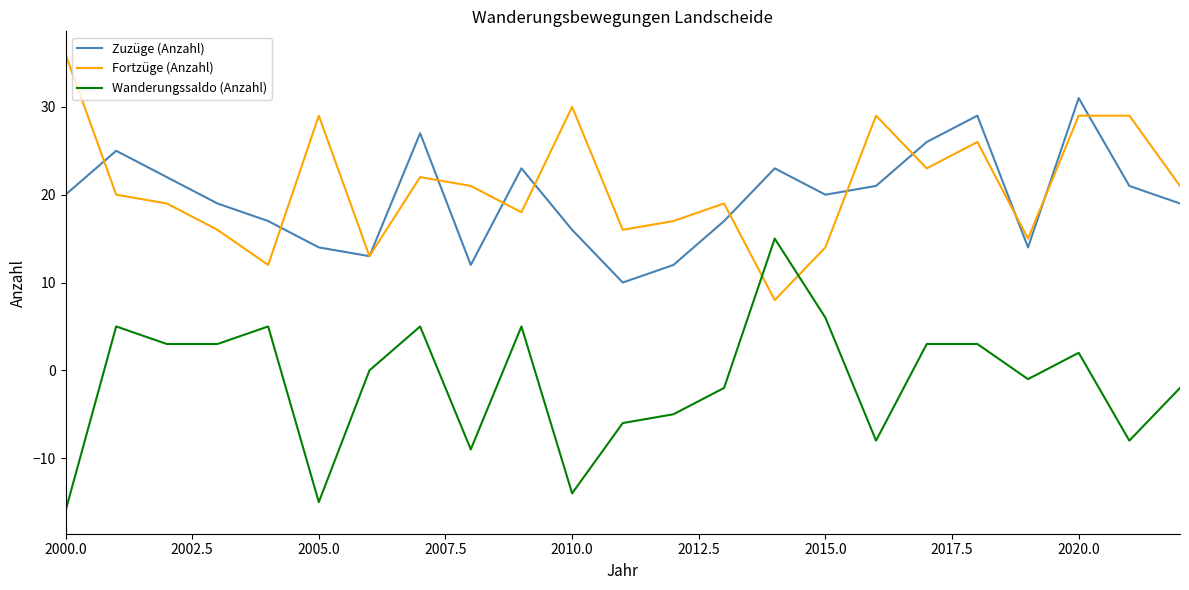

List the series in order of their peak value, highest first.

Fortzüge (Anzahl), Zuzüge (Anzahl), Wanderungssaldo (Anzahl)